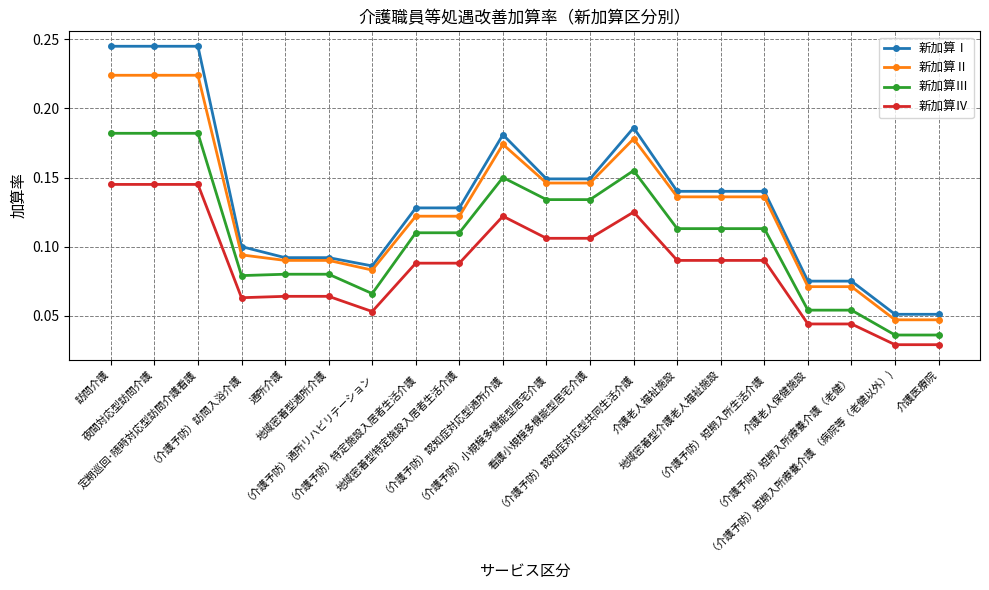

True or false: 新加算Ⅲ and 新加算Ⅳ intersect in this chart.

False